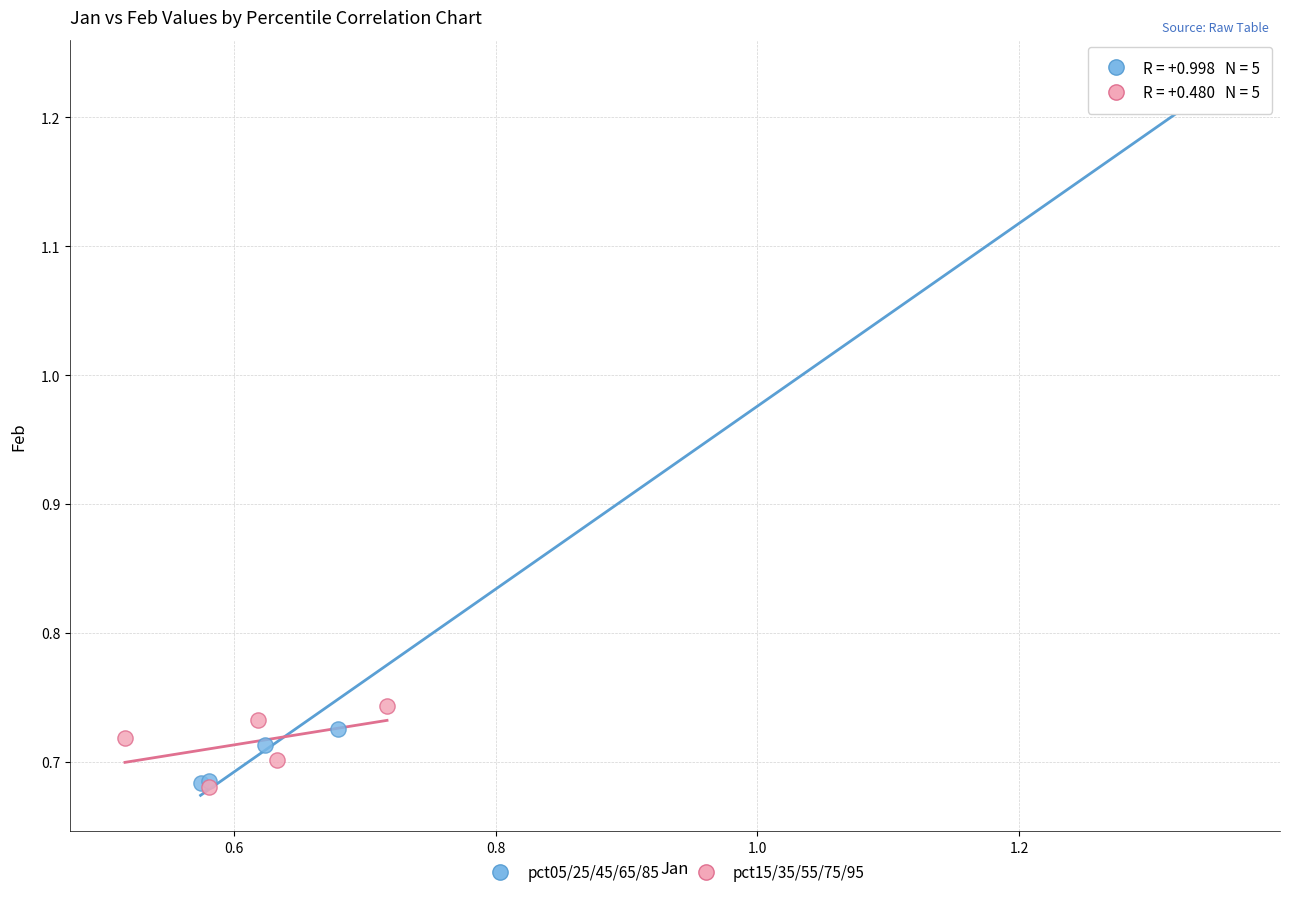

Which series has the largest Y range (max minus min)?

pct05/25/45/65/85